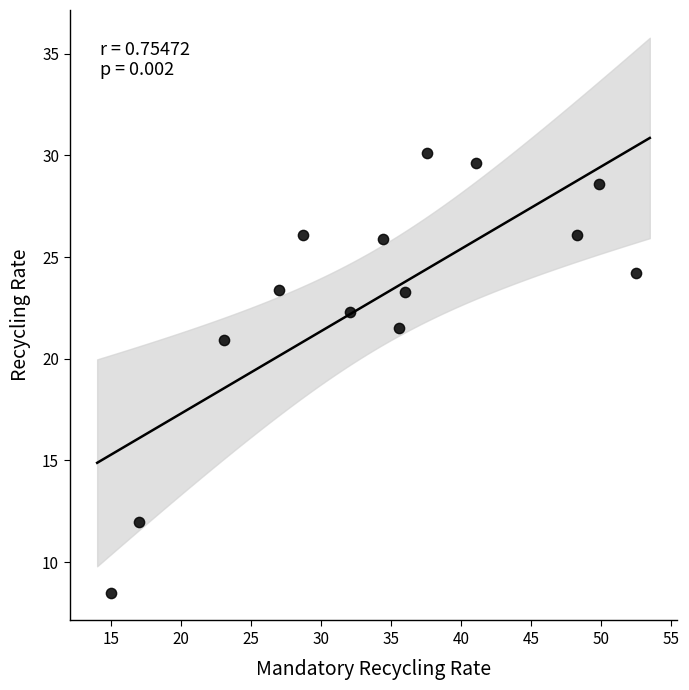

What Y value in the scatter plot is closest to 19?

20.9